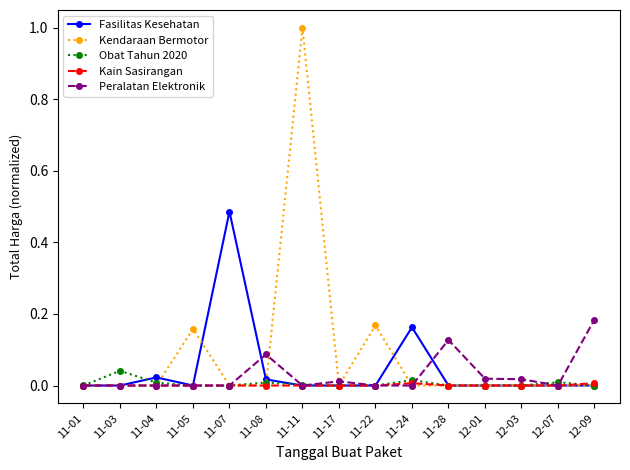

The Obat Tahun 2020 series shows 0.0 at 11-07. True or false?

True